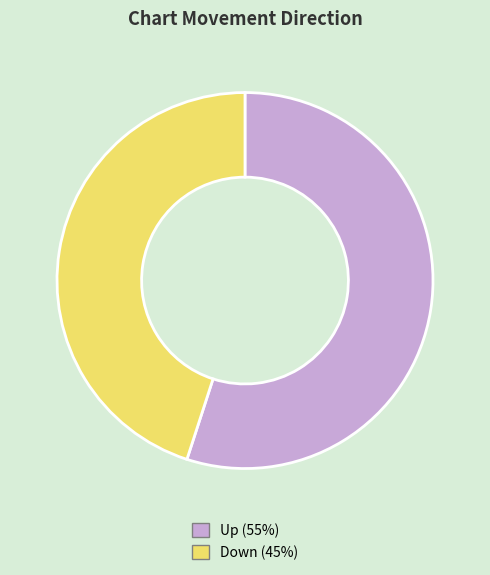

Is there any slice that represents more than half of the pie?

Yes